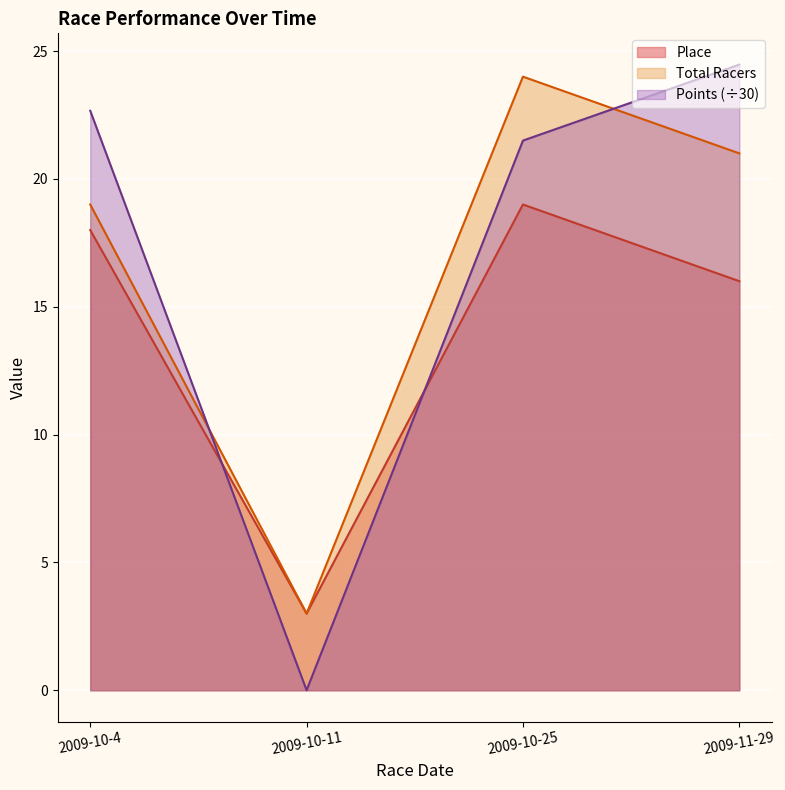

Which series has the widest spread of values?

Points (÷30)